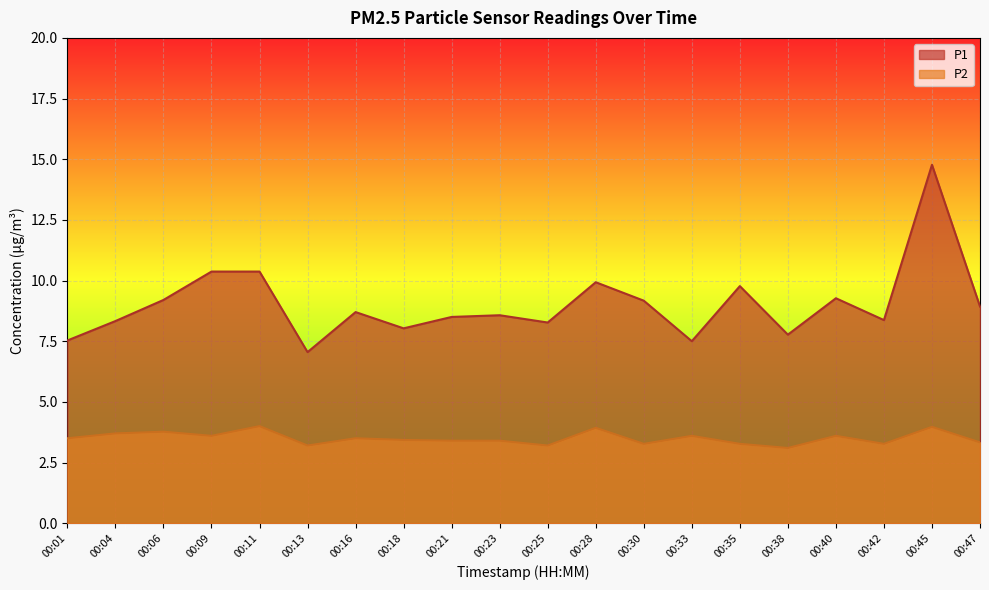

List the series in order of their peak value, lowest first.

P2, P1